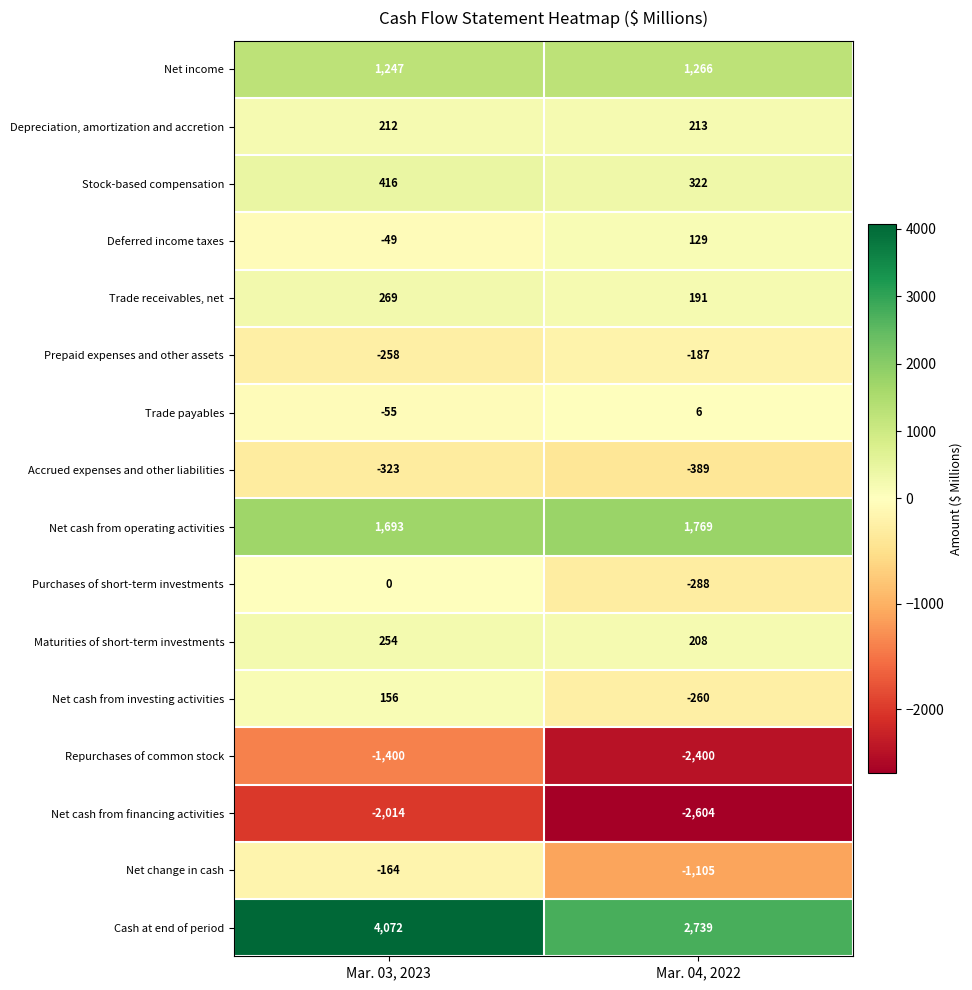

What is the difference between the maximum and minimum values in the Cash at end of period series?

1333